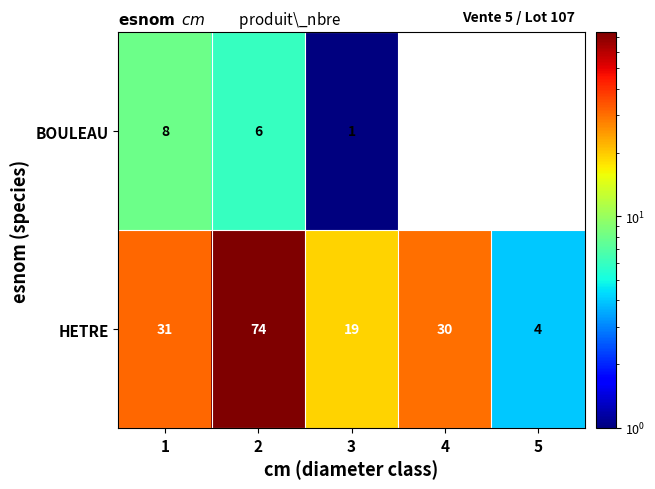

What is the total value across all series at 1?

39